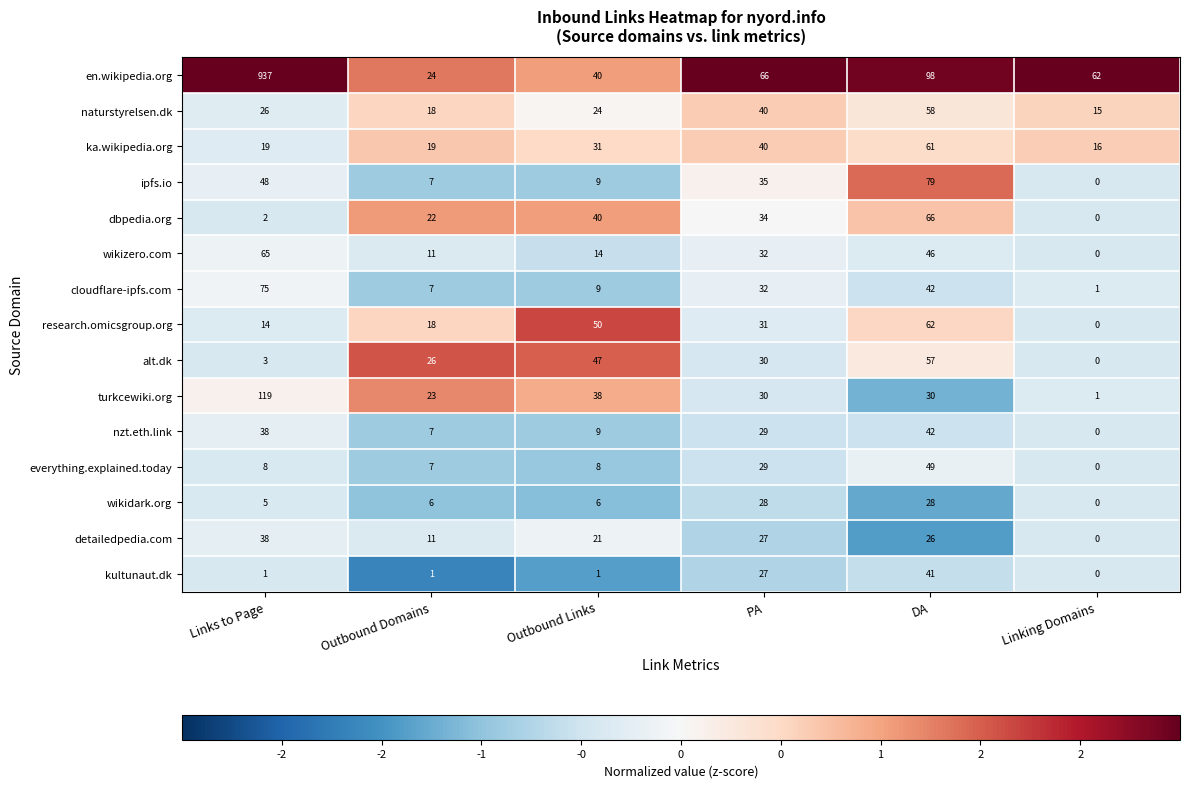

Which category has the highest value across all series?

Links to Page